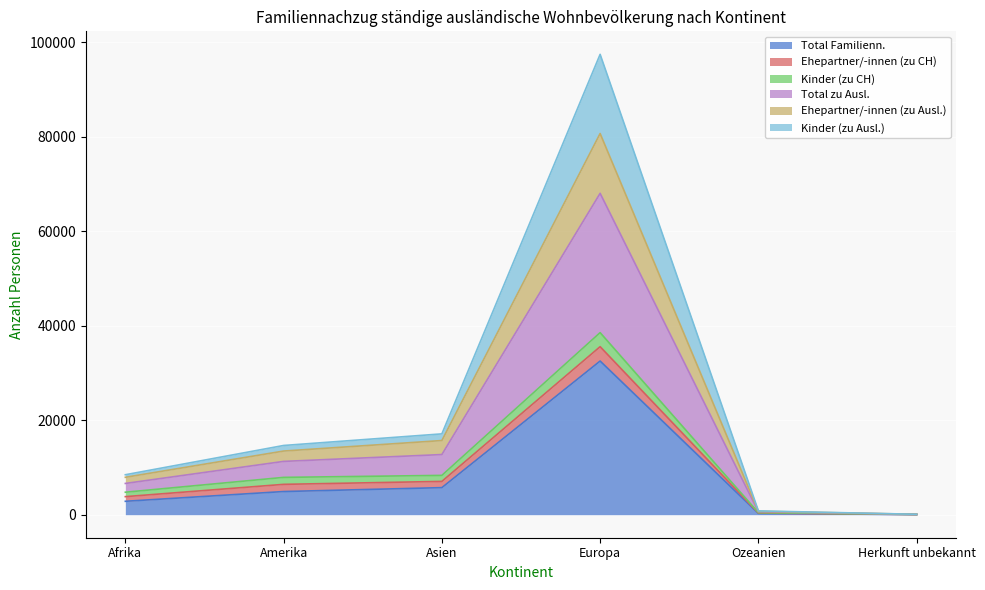

What is the highest value of the Total Familienn. series?

32515